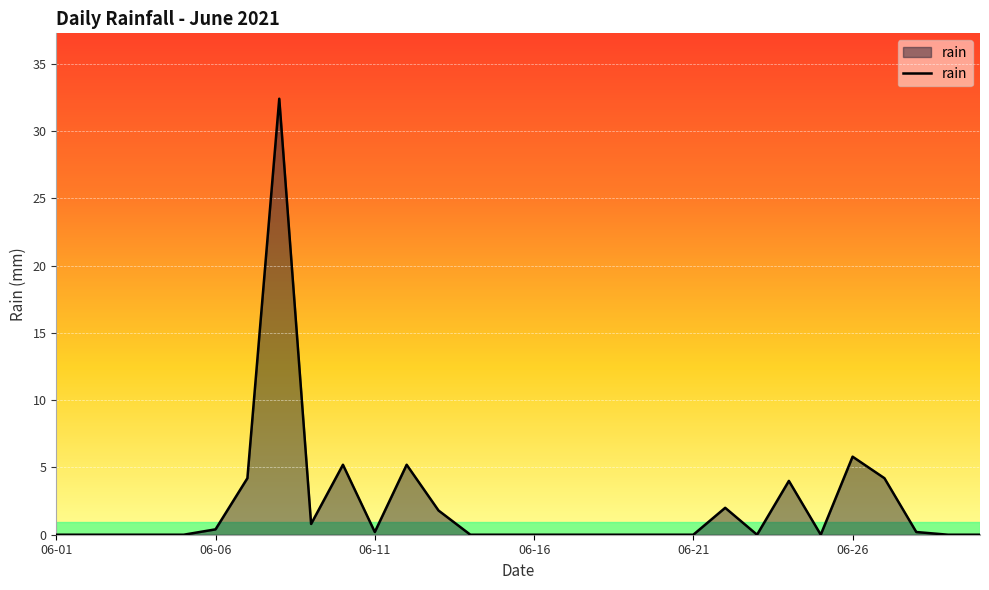

What is the maximum value shown in the chart?

32.4